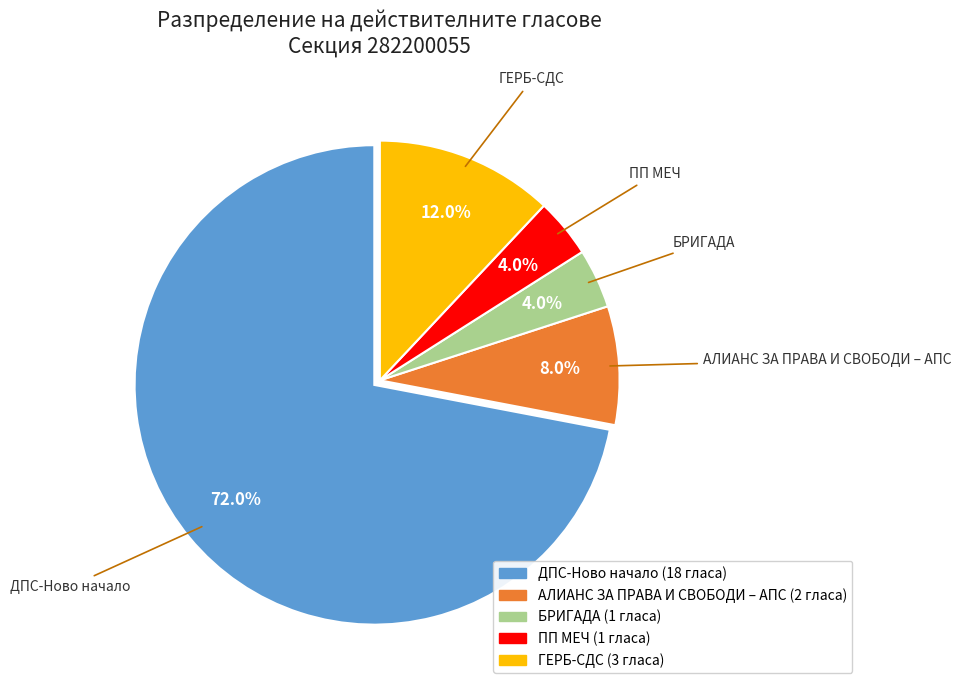

Is it true that АЛИАНС ЗА ПРАВА И СВОБОДИ – АПС is 17% of the pie?

False